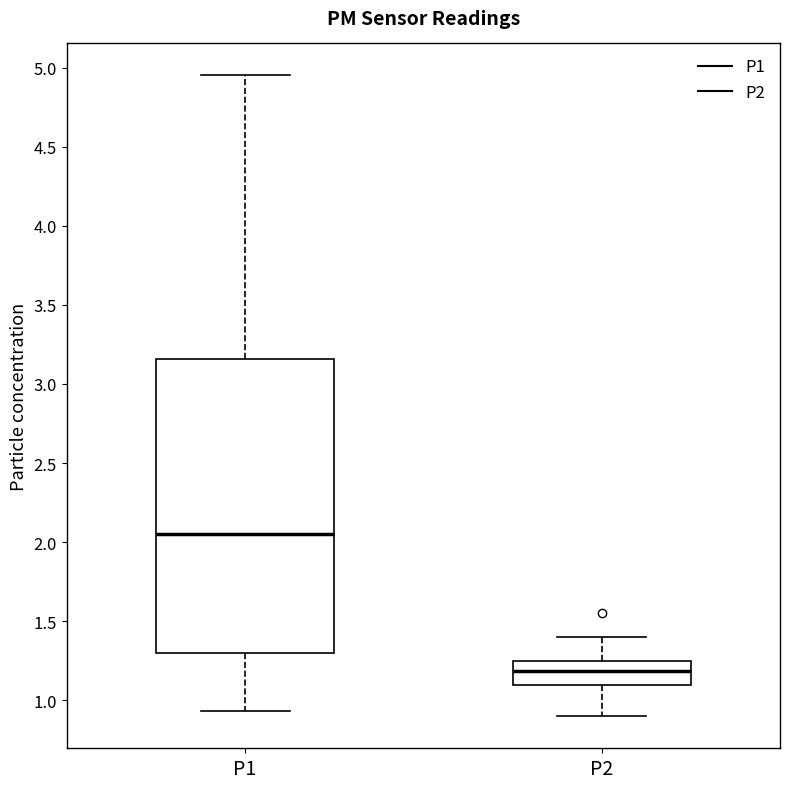

Comparing the boxes themselves (not the whiskers), which one is the tallest?

P1